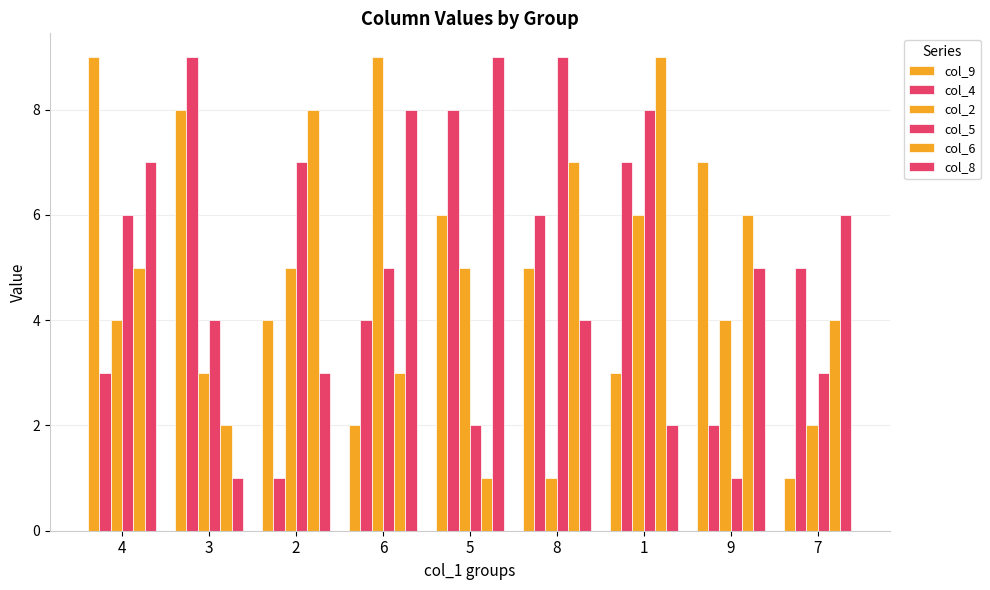

List the series in order of their peak value, highest first.

col_9, col_4, col_2, col_5, col_6, col_8